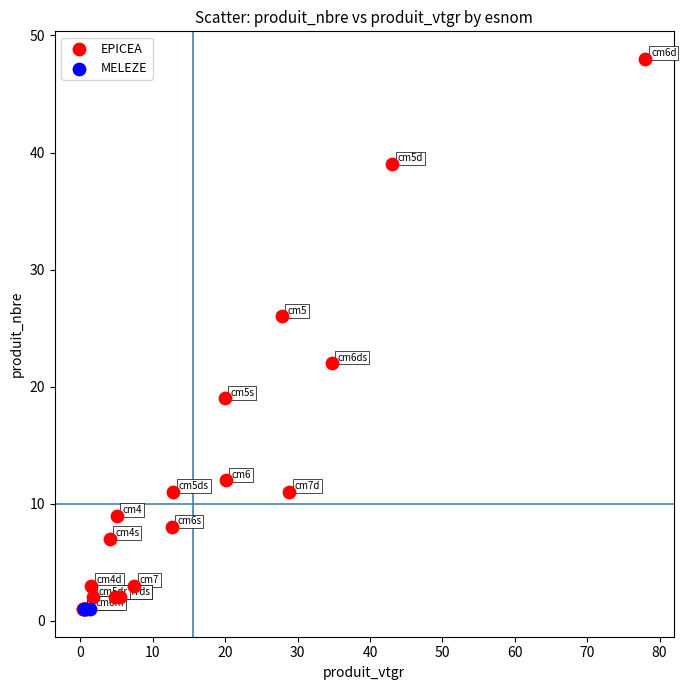

Which series reaches the maximum Y coordinate?

EPICEA